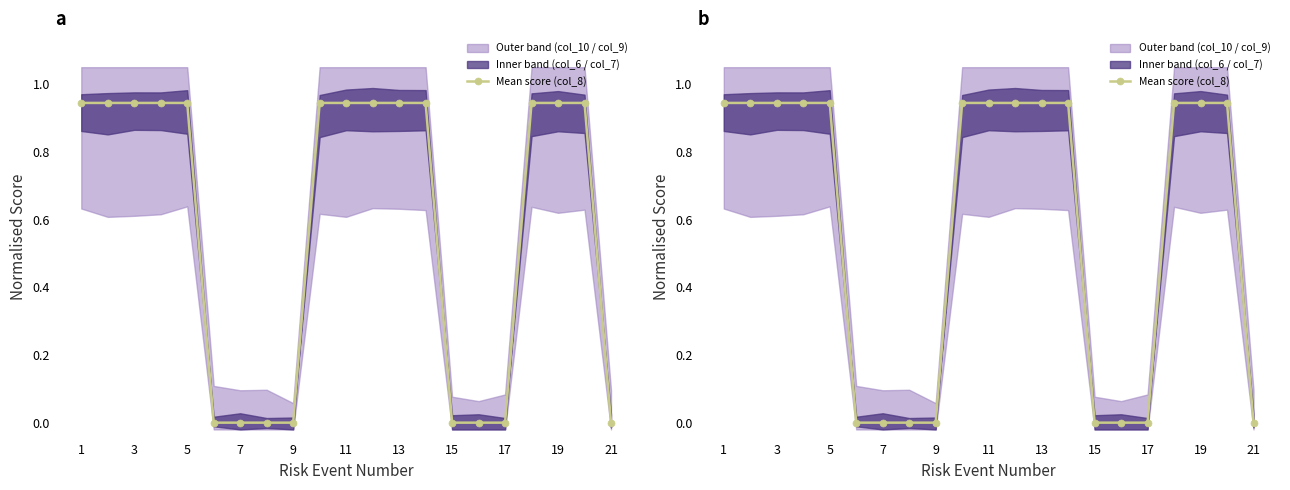

True or false: there are more than 1 points higher than both neighbors.

False